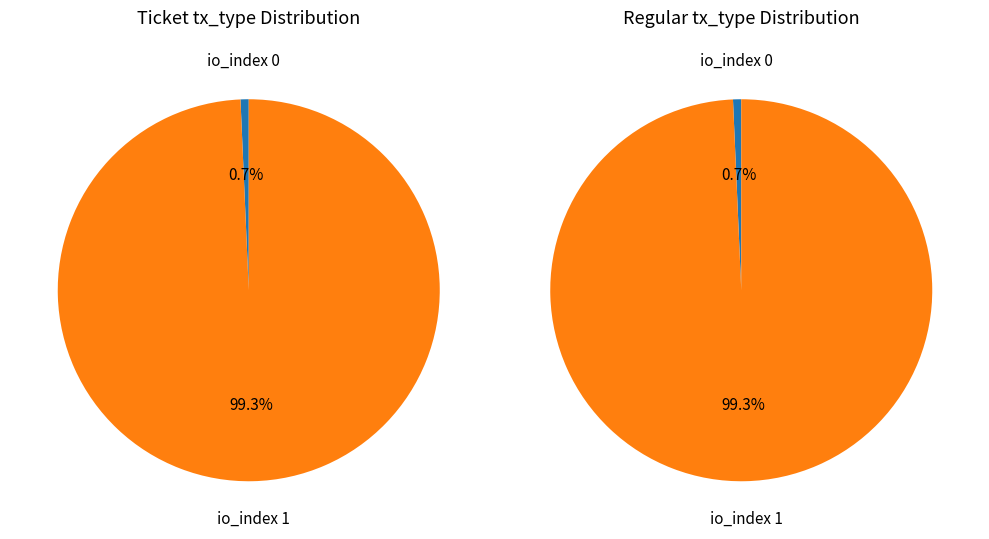

Which series changed the most between io_index=0 and io_index=1?

Ticket